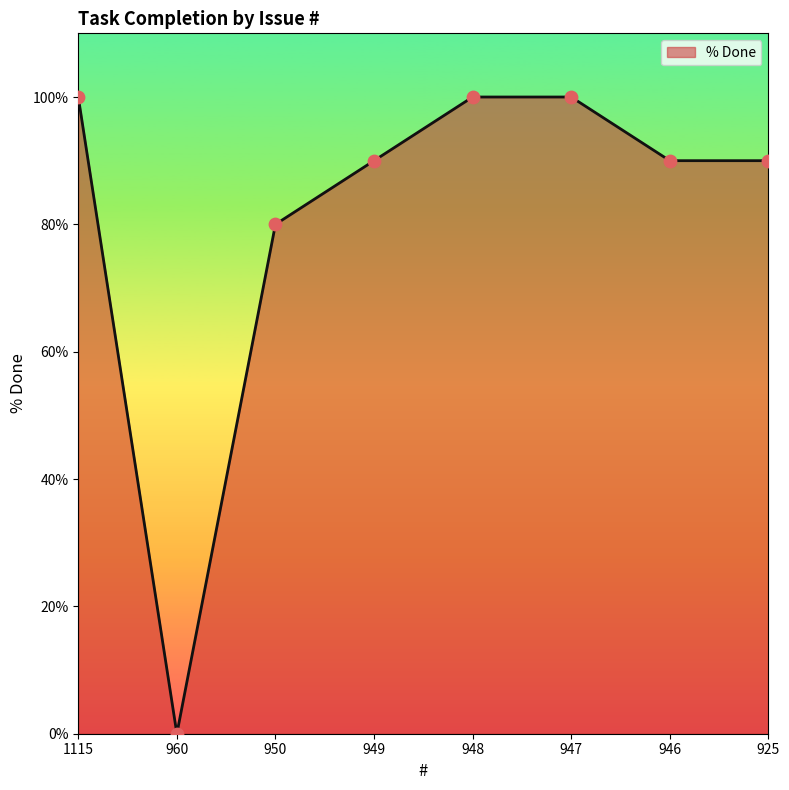

Which has a higher value, 950 or 949?

949